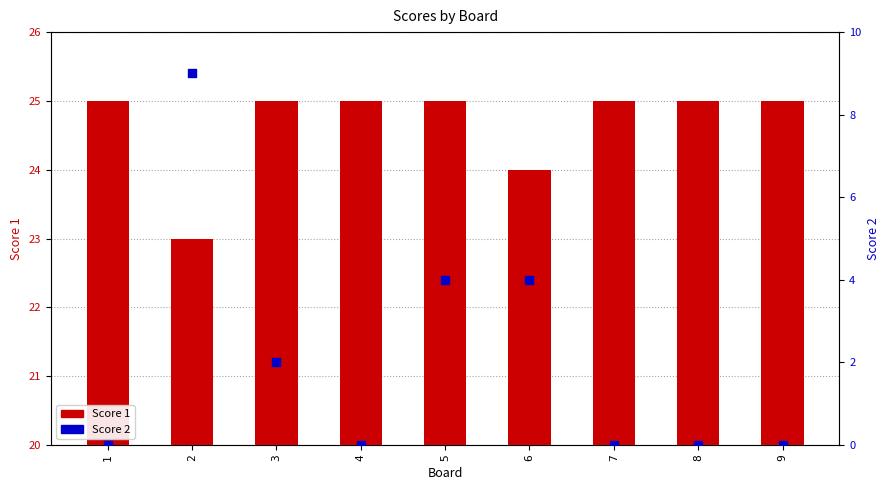

Which series has the largest total across all categories?

Score 1